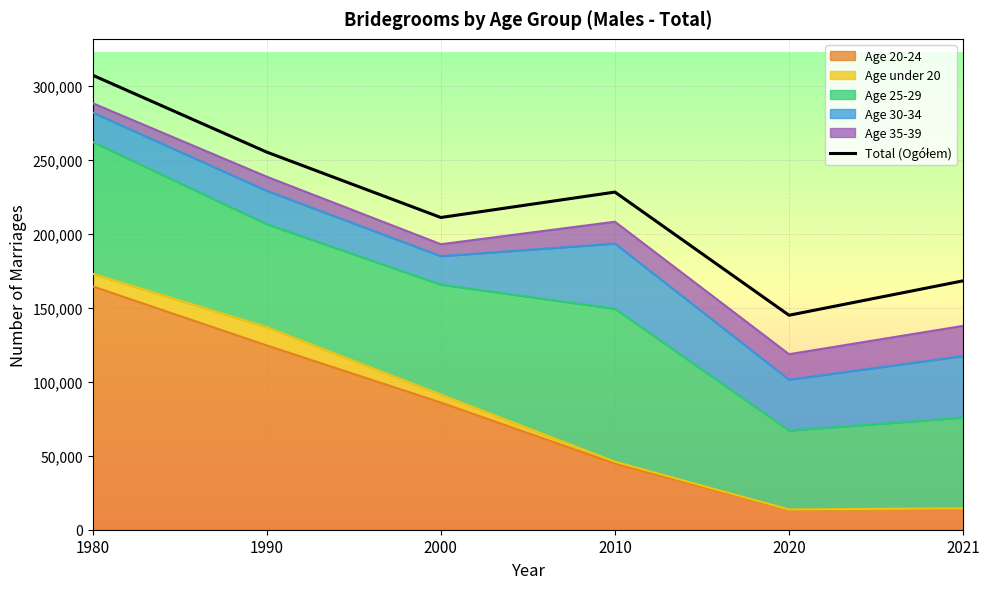

Reading right to left, extract all data points from this chart.

168324	145045	228337	211150	255369	307373